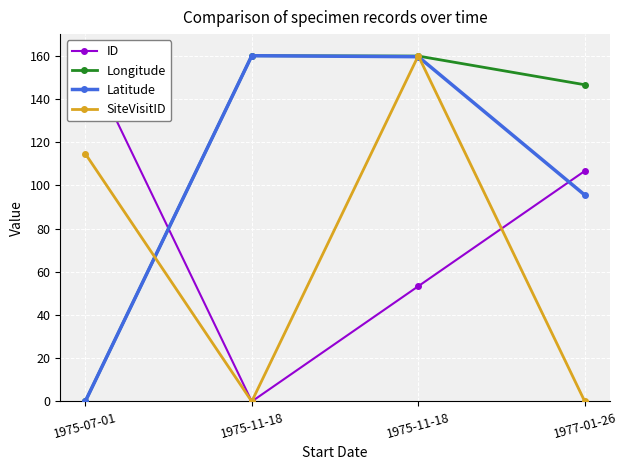

How many lines are shown in the chart?

4